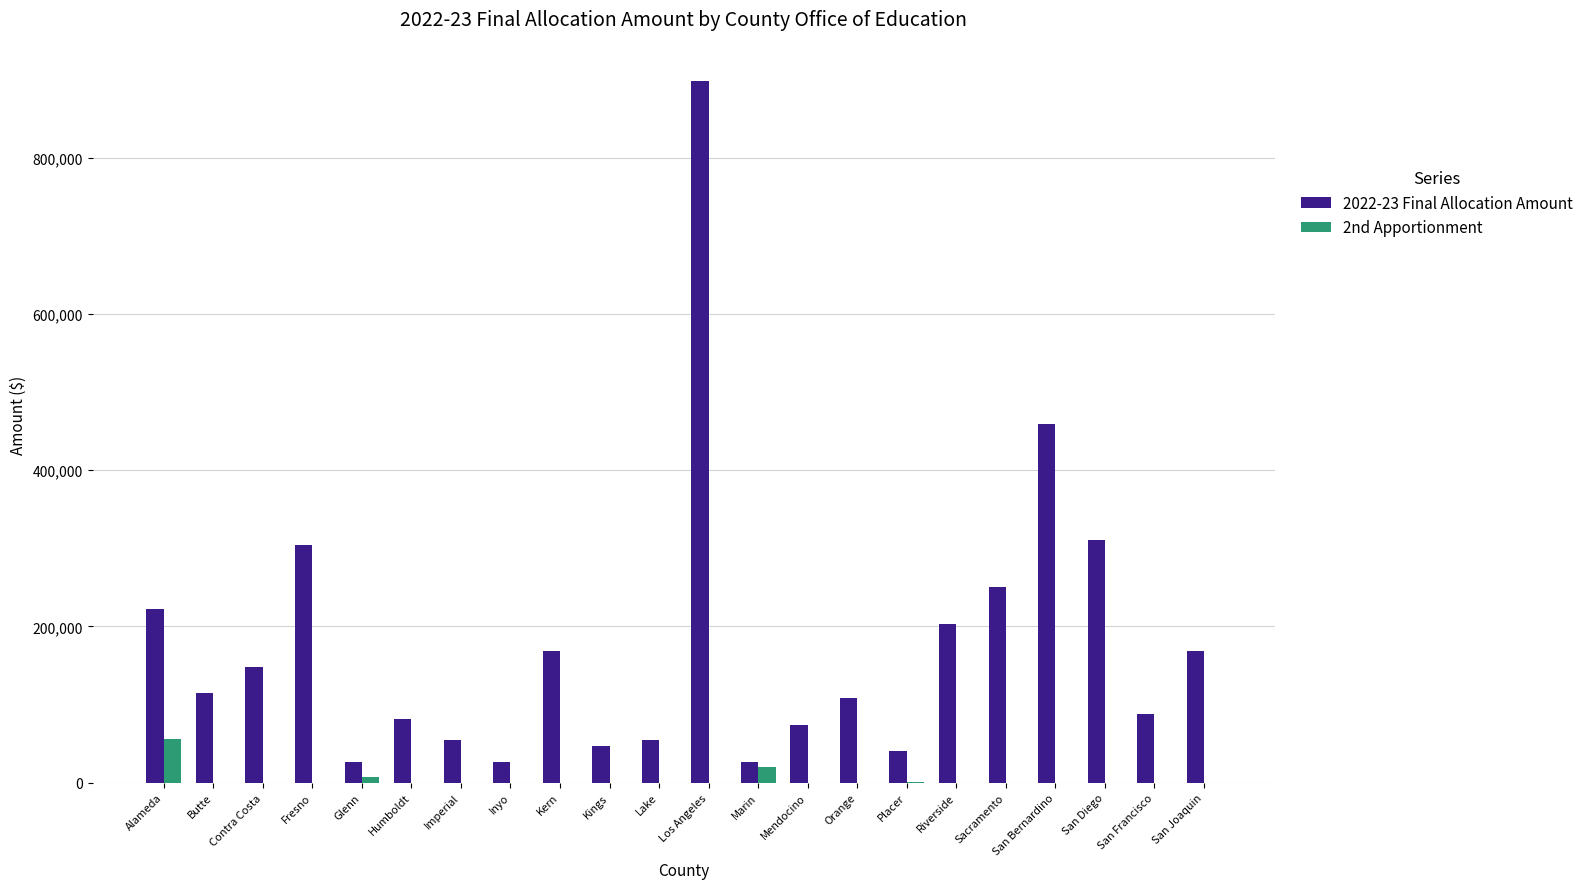

Which series changed the most between Inyo and San Joaquin?

2022-23 Final Allocation Amount